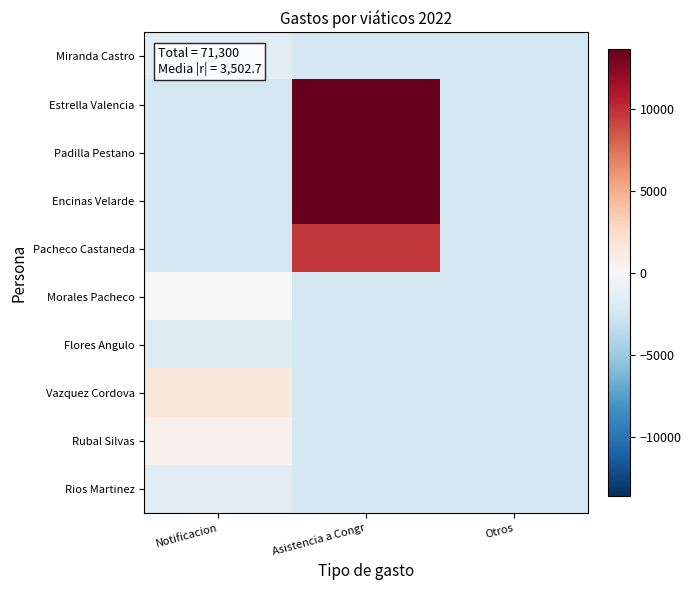

What is the difference between the highest and lowest values at Notificacion?

3800.0